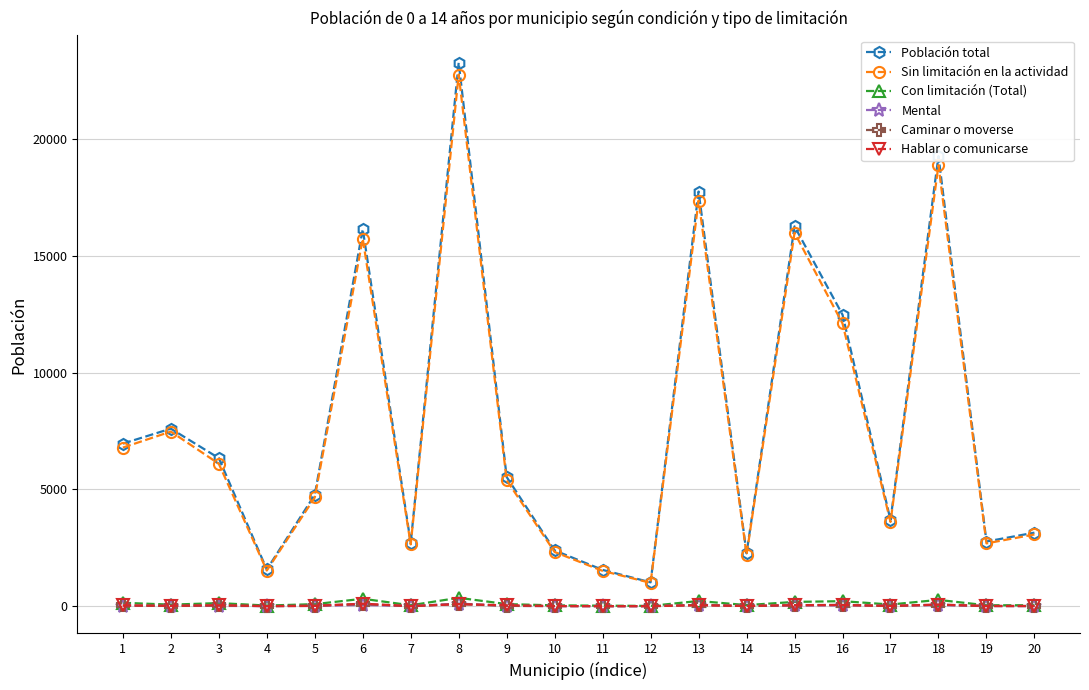

In Población total, how many points are higher than both neighbors (excluding endpoints)?

6